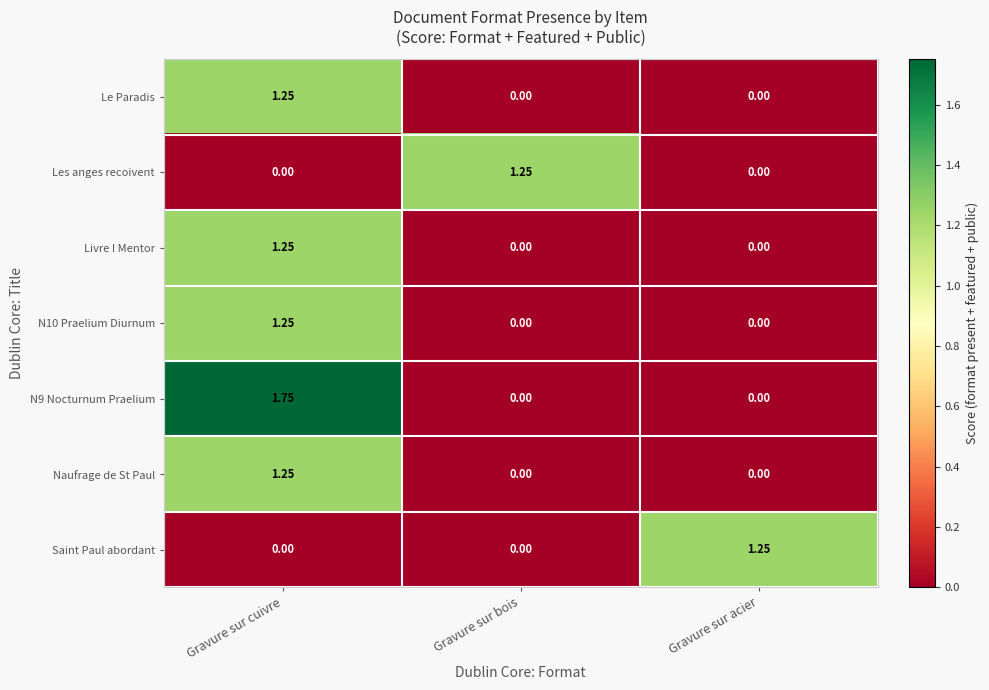

Which series has the largest total across all categories?

N9 Nocturnum Praelium